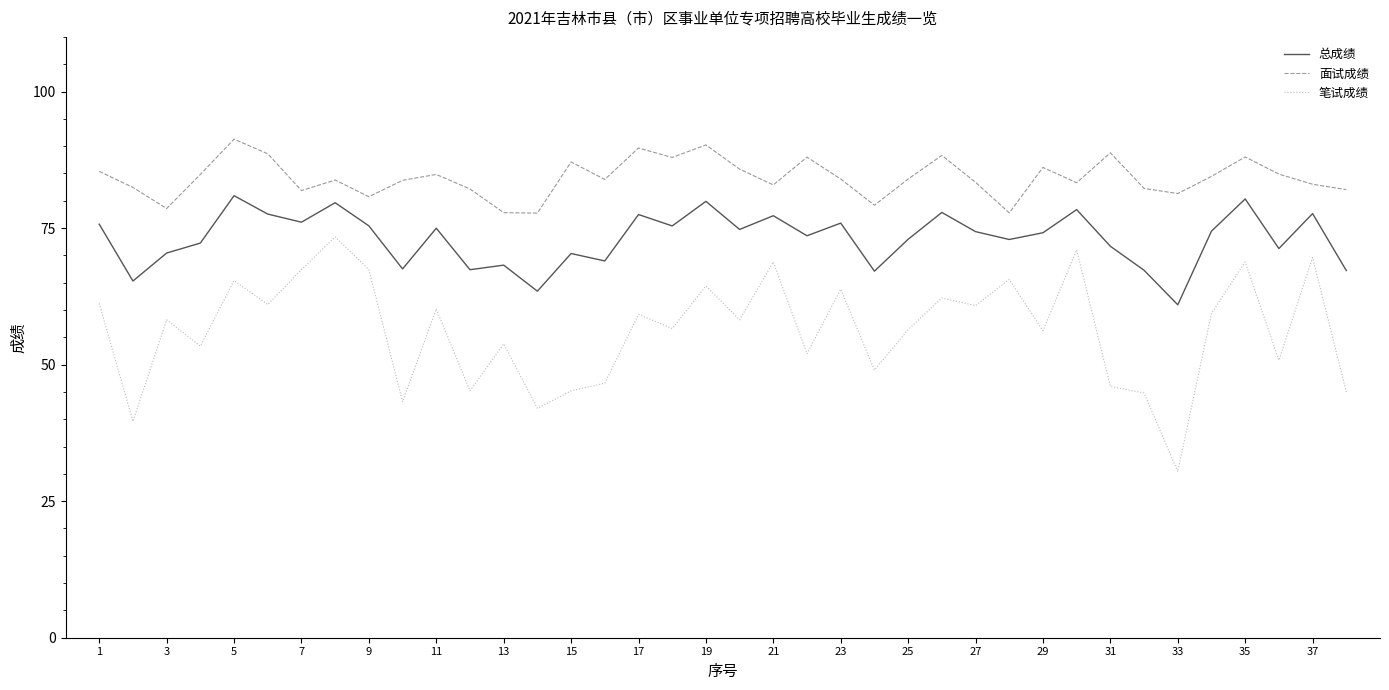

Which series has the largest range (max minus min)?

笔试成绩